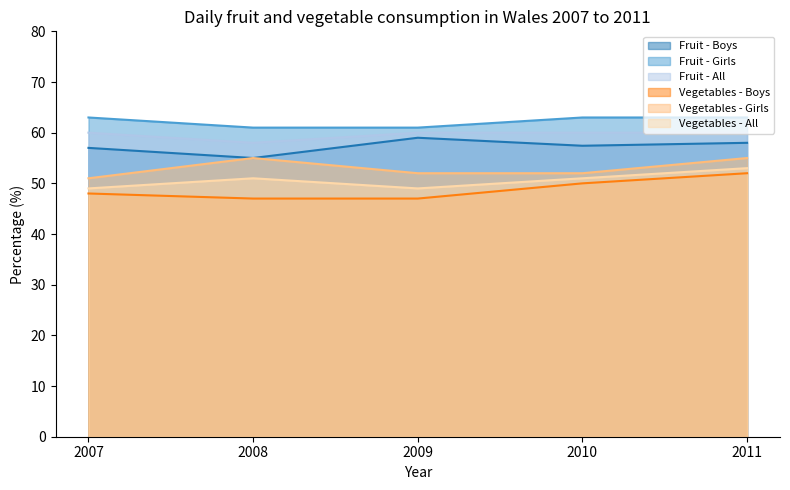

Which series has the widest spread of values?

Vegetables - Boys